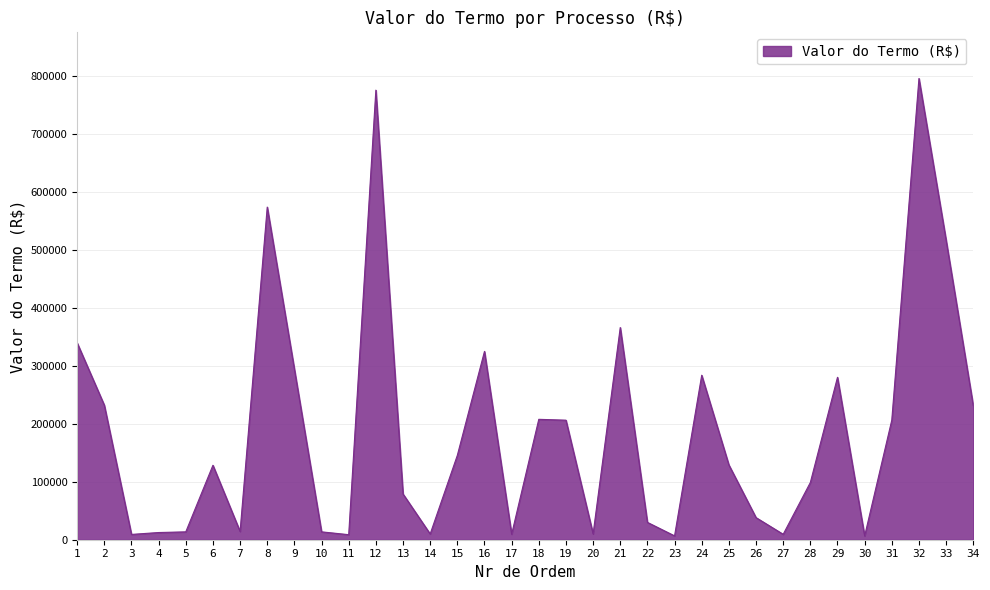

At which label is the value closest to 401562?

21